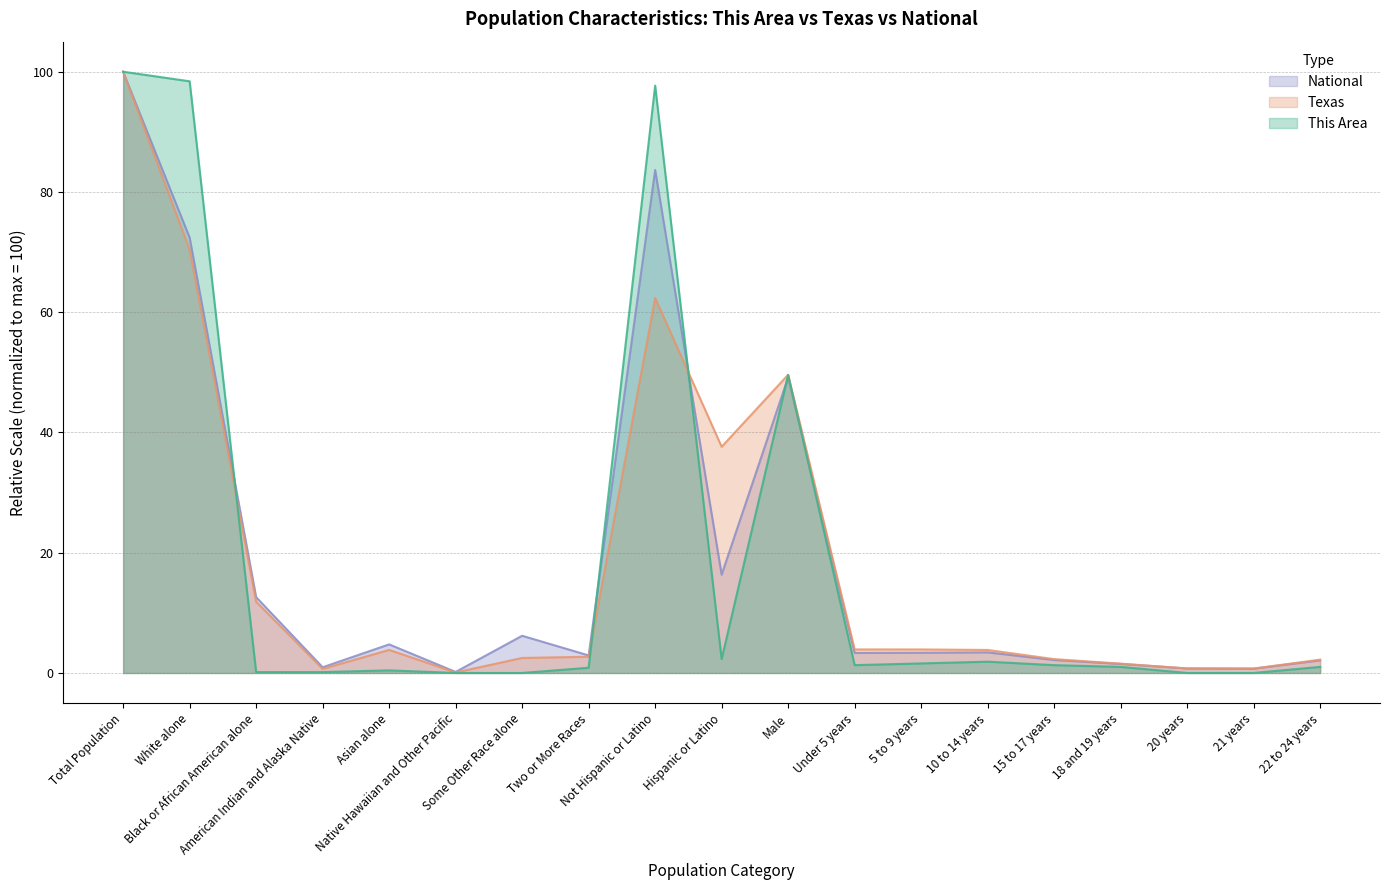

True or false: National has a value of 4.8 at Asian alone.

True